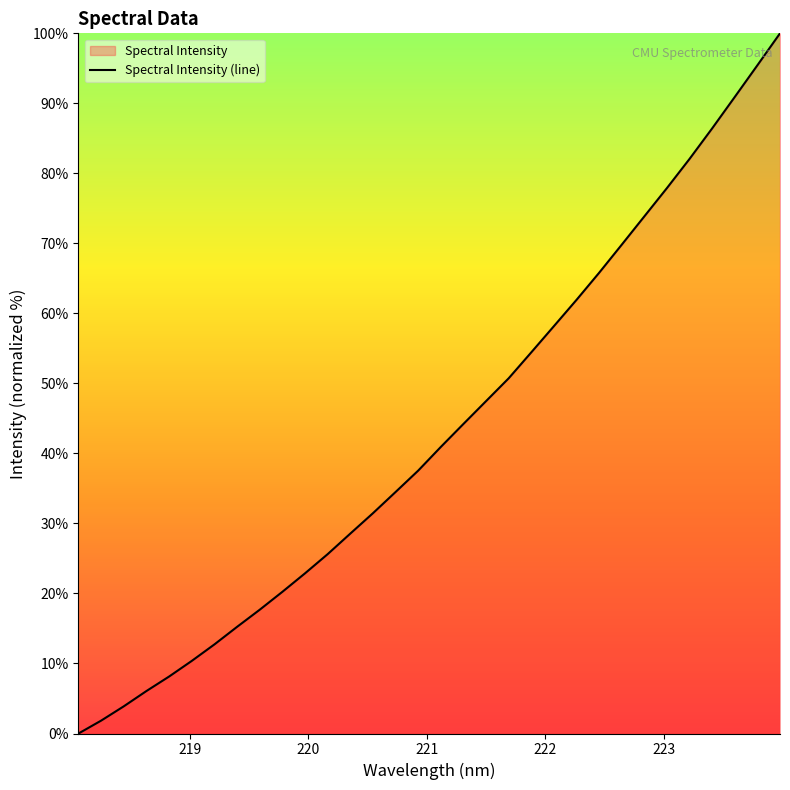

What is the label of the 9th point from the left?

219.589